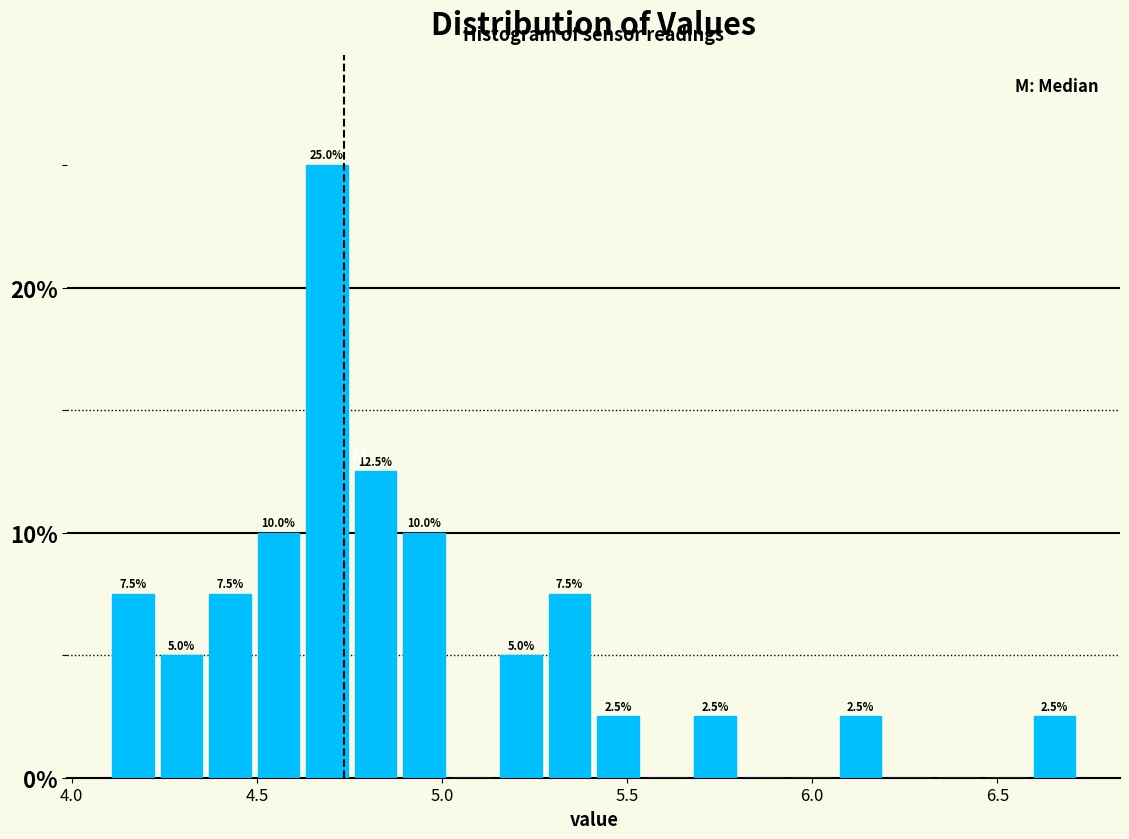

Read against the x-axis, roughly where is the centre of the tallest bar?

4.70